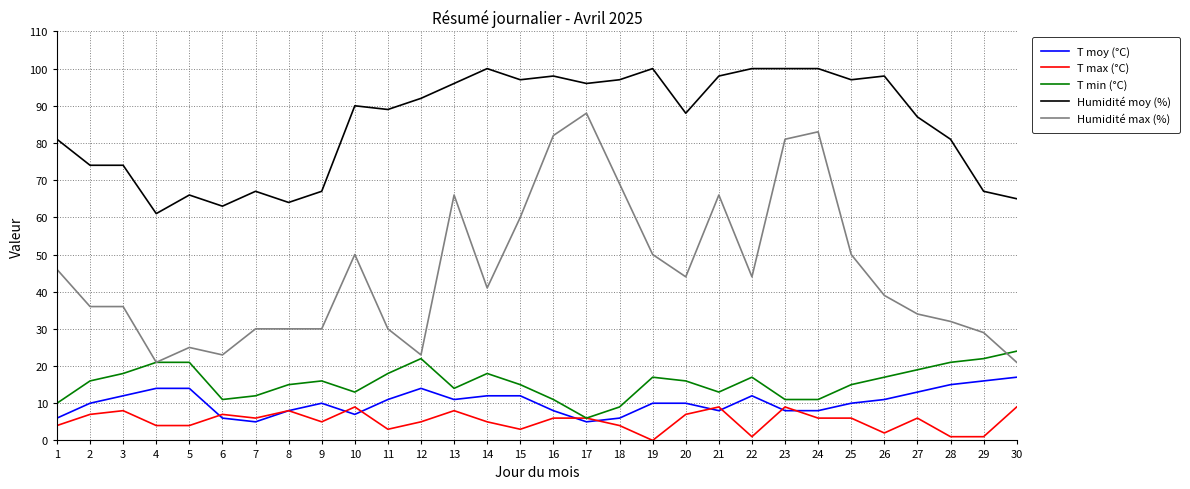

At which label does Humidité max (%) reach its peak?

17